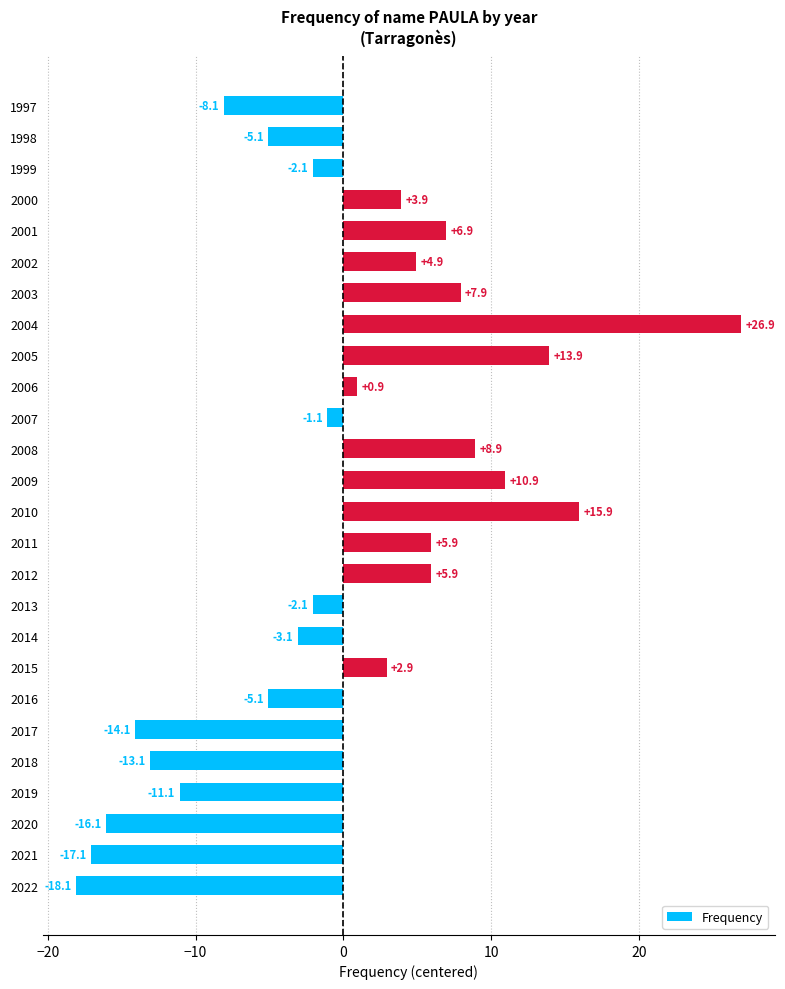

What is the difference between the values at 2012 and 2018?

19.0